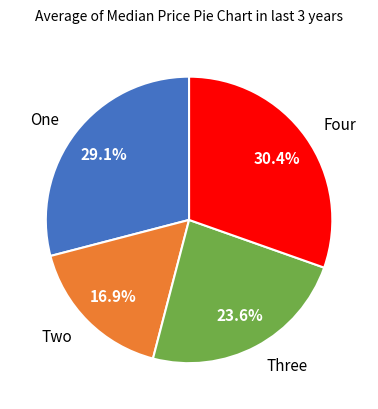

What percentage is NOT represented by Four?

69.6%